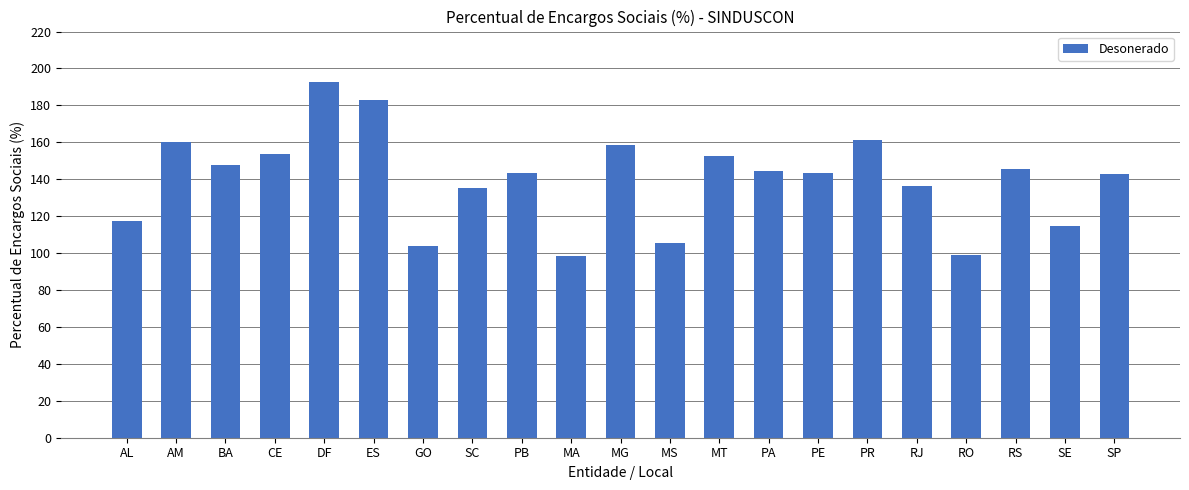

What is the sum of the values at PR and AM?

321.4